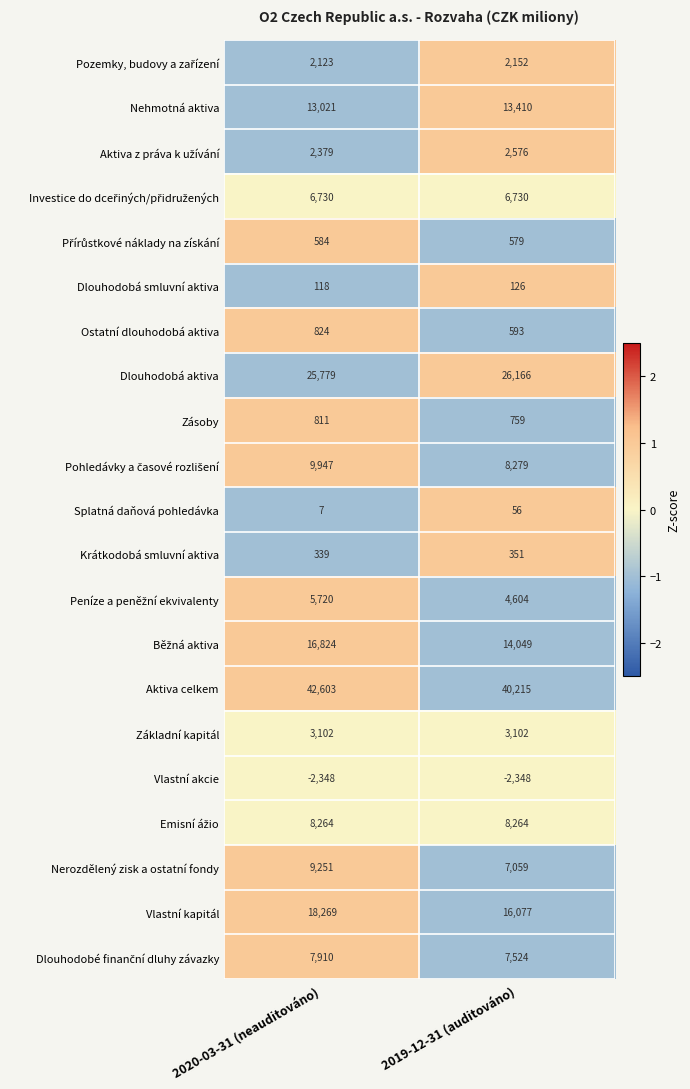

Is it true that Ostatní dlouhodobá aktiva equals 824 at 2020-03-31 (neauditováno)?

True